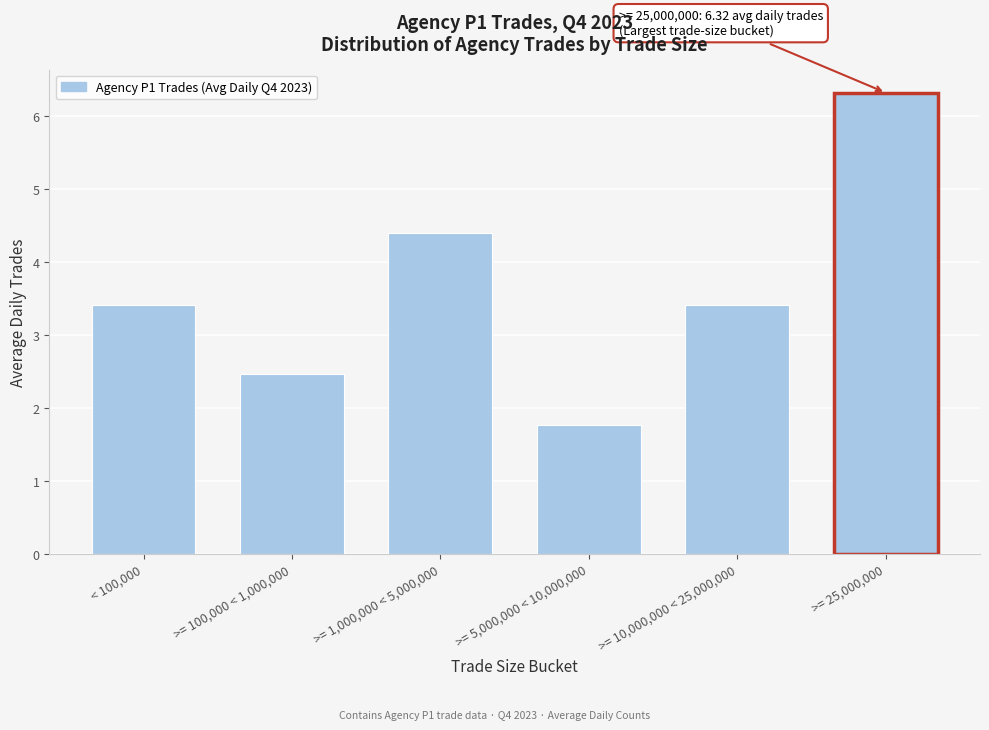

Reading left to right, what are all the values shown in this chart?

< 100,000=3.4	>= 100,000 < 1,000,000=2.5	>= 1,000,000 < 5,000,000=4.4	>= 5,000,000 < 10,000,000=1.8	>= 10,000,000 < 25,000,000=3.4	>= 25,000,000=6.3